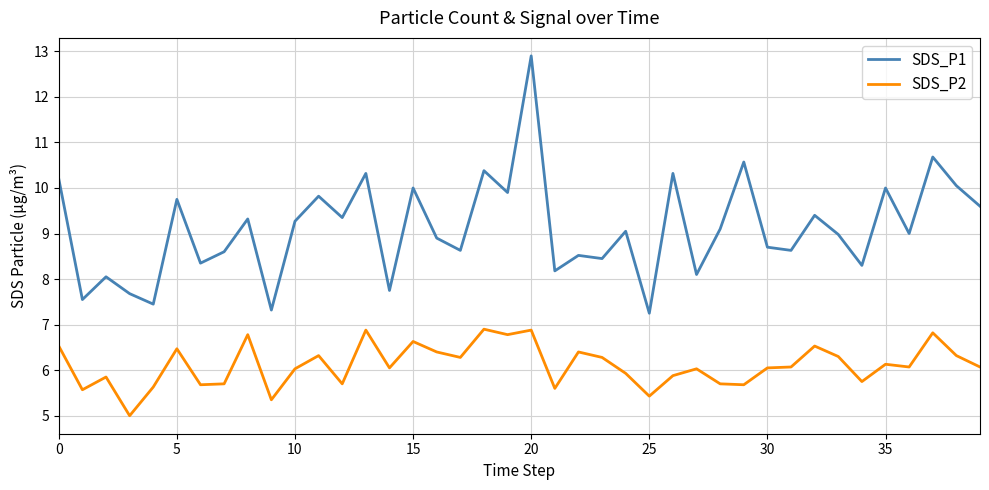

True or false: SDS_P1 and SDS_P2 cross at least once.

False